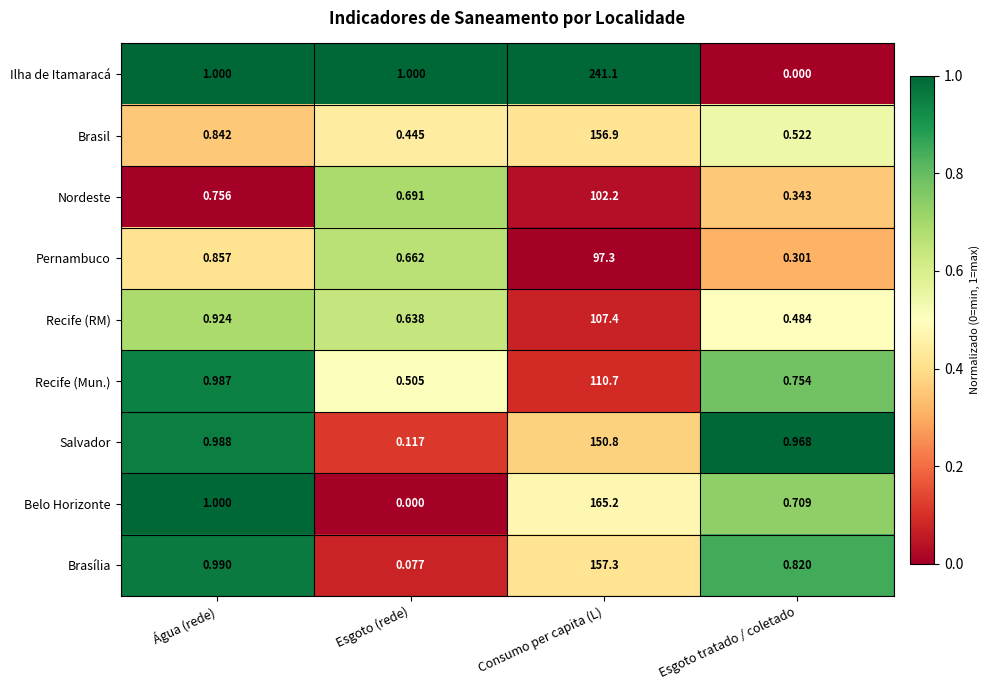

At which category is the sum across all series the highest?

Consumo per capita (L)